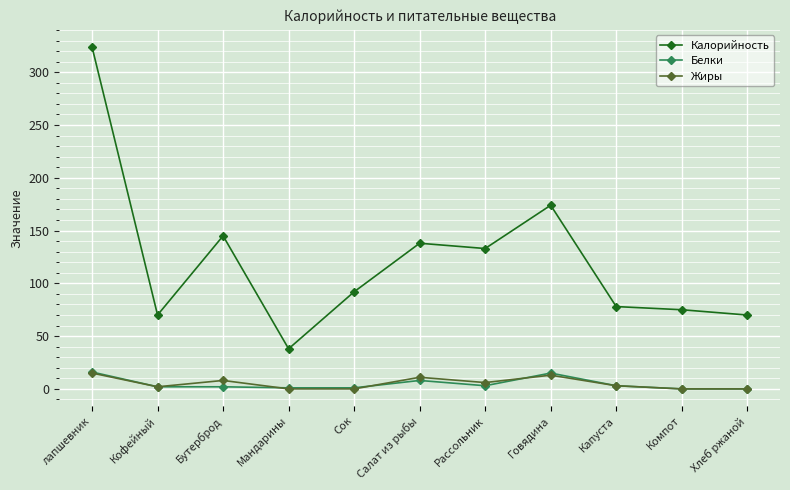

True or false: Калорийность and Жиры intersect in this chart.

False